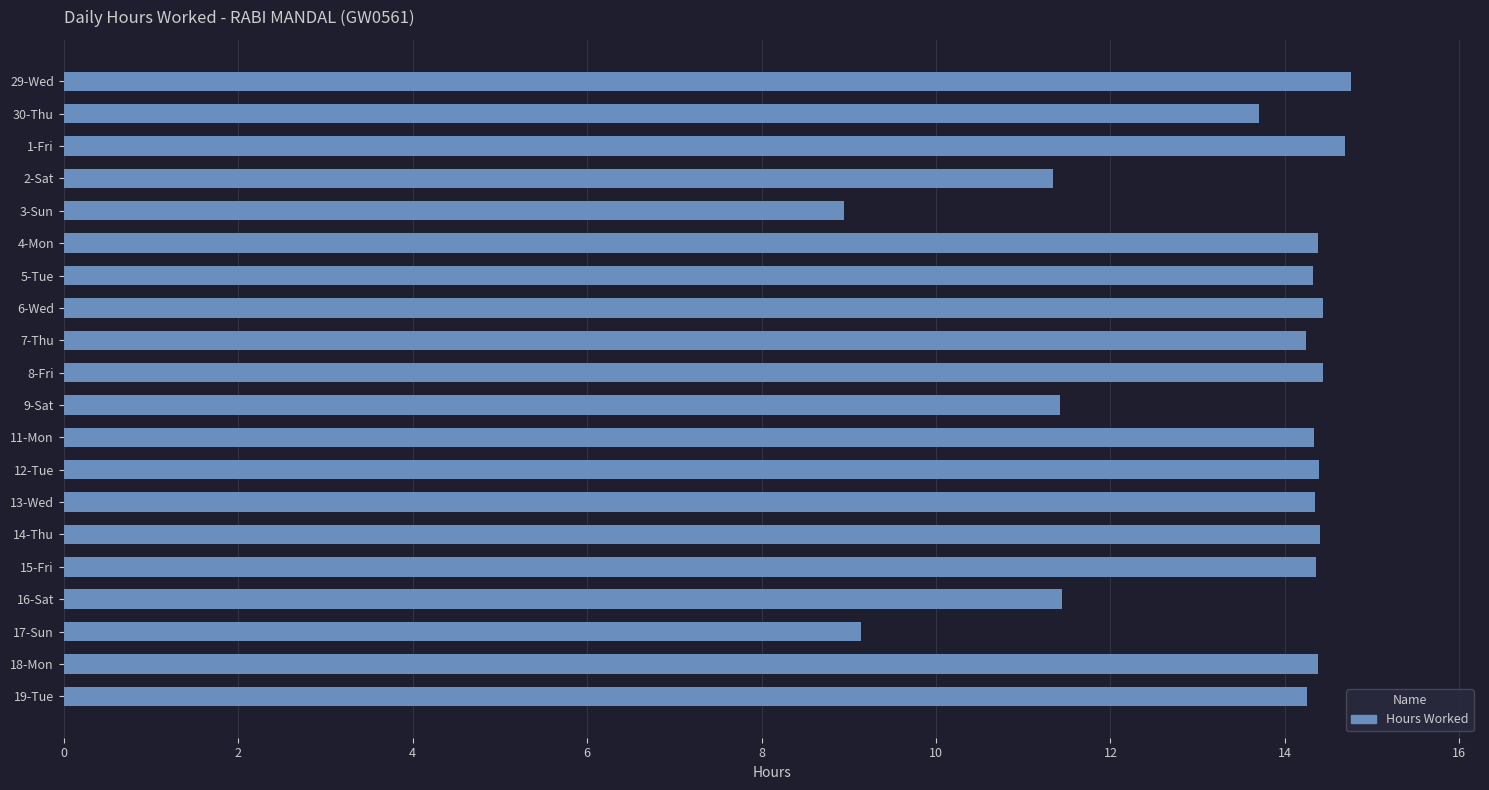

Which has a higher value, 29-Wed or 19-Tue?

29-Wed